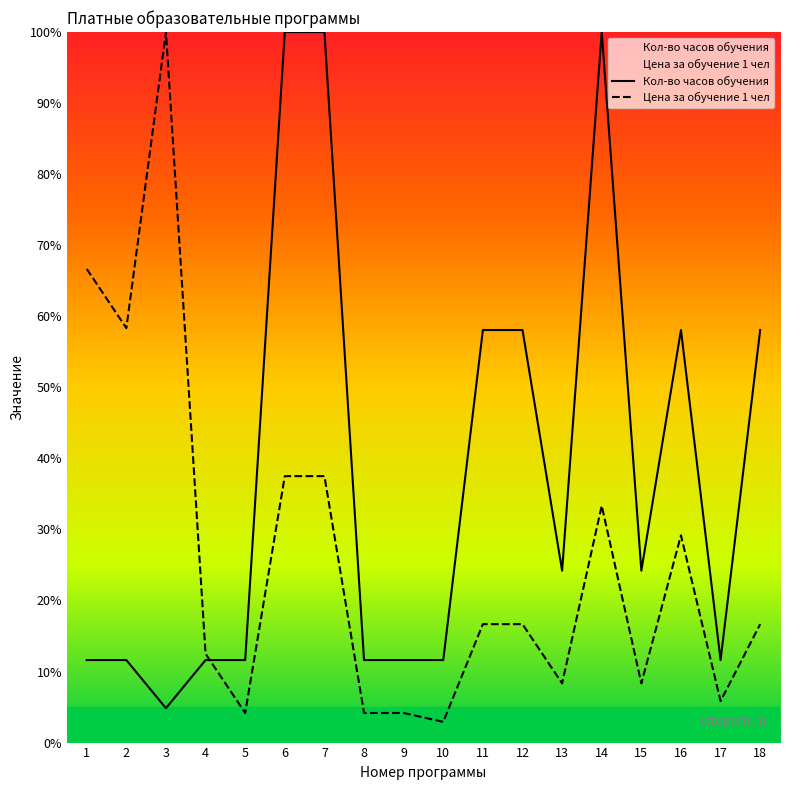

In Цена за обучение 1 чел, how many points are lower than both neighbors (excluding endpoints)?

6